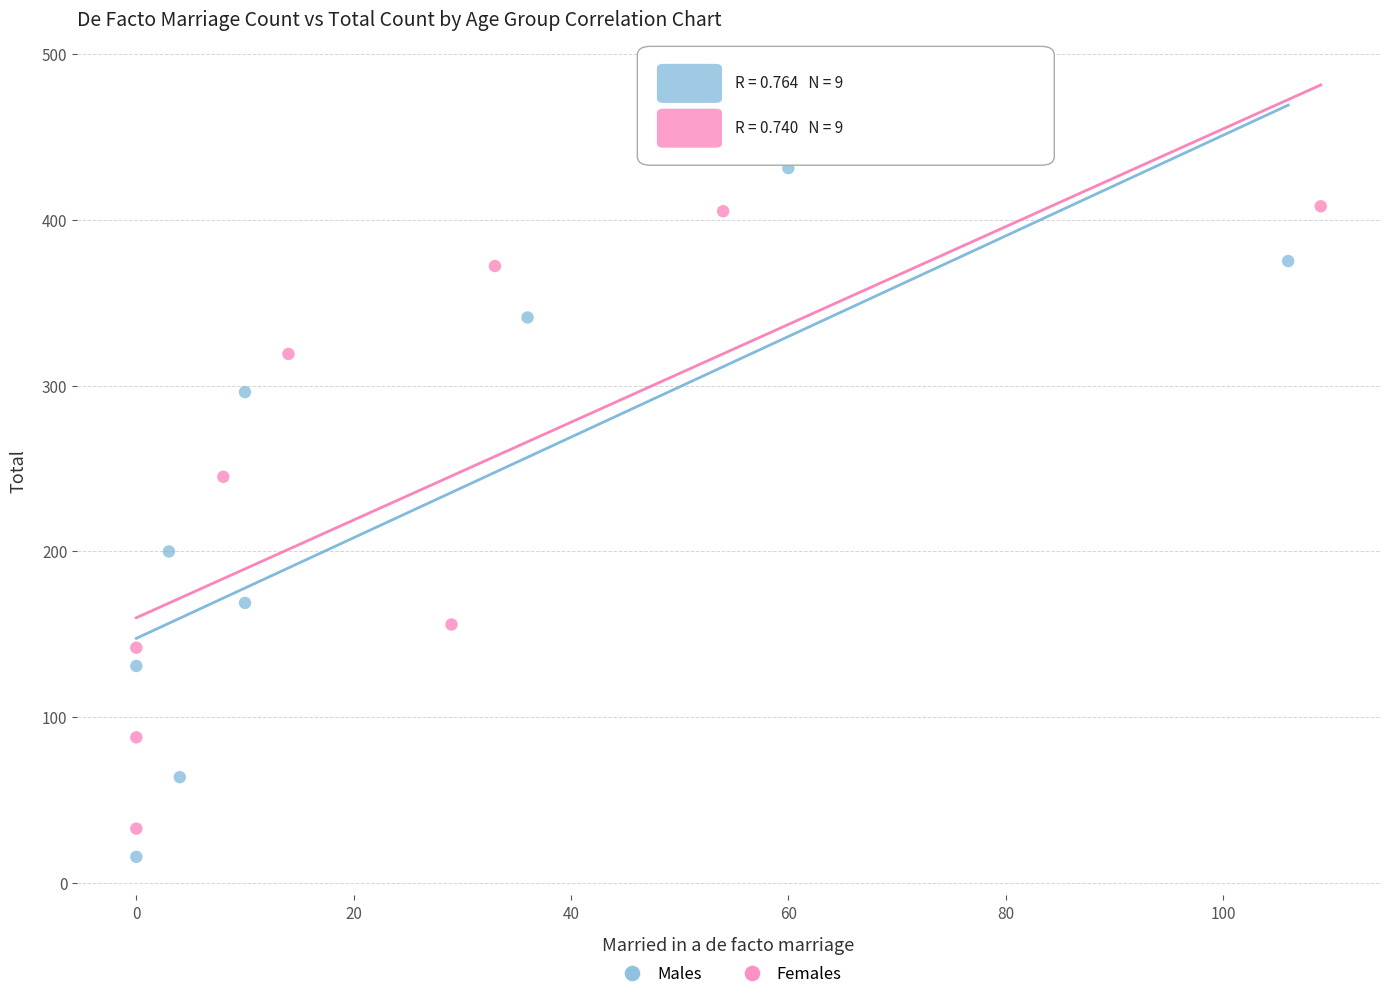

Which series contains the highest Y value?

Males